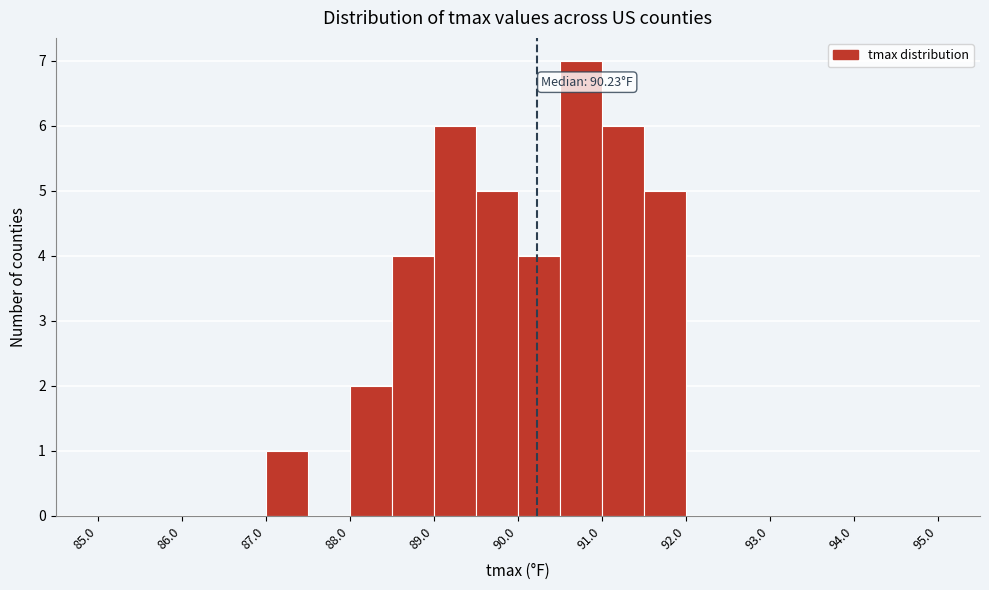

Which range on the x-axis has the tallest bar?

90.5 to 91.0